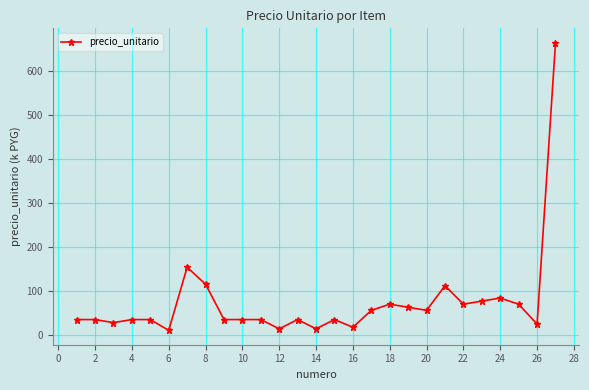

How many lines are shown in the chart?

1